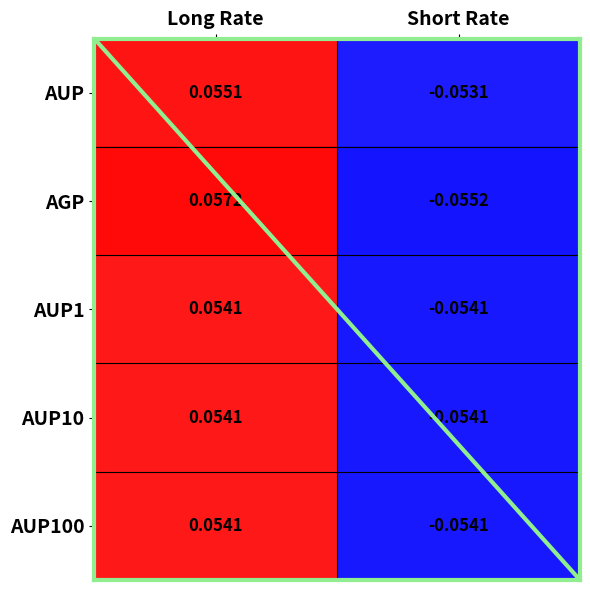

What is the greatest value displayed?

0.1